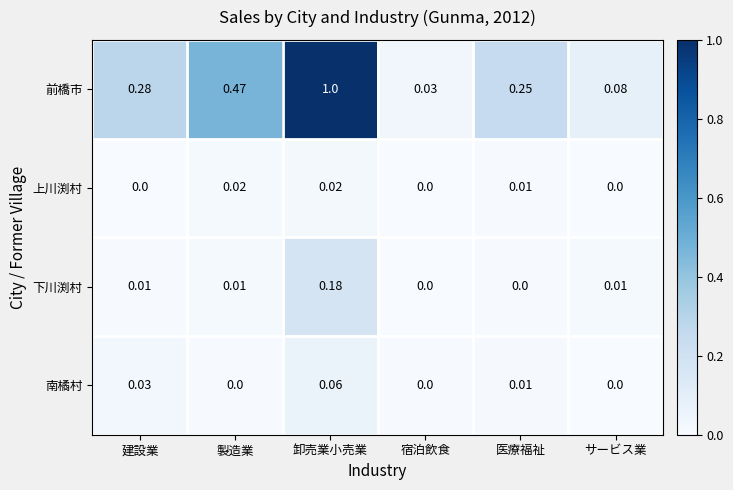

How many data points does each series have?

6